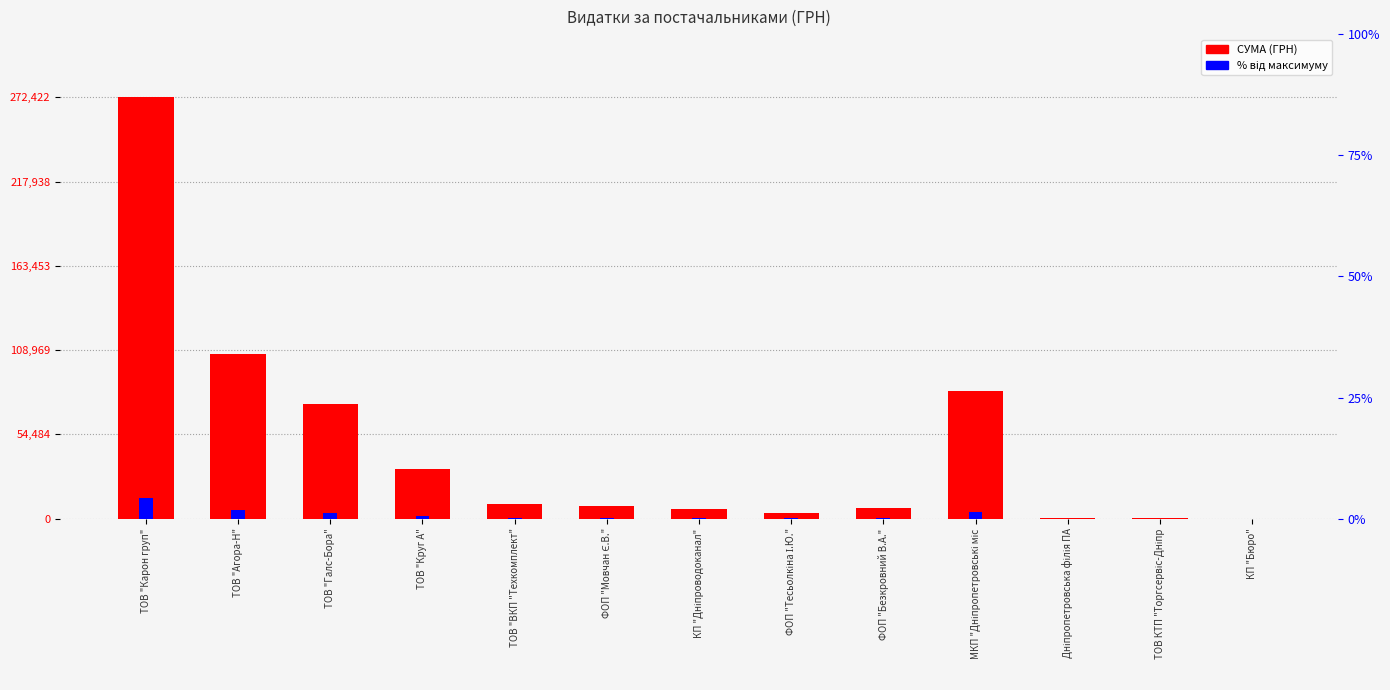

What is the total value across all series at КП "Дніпроводоканал"?

6414.4